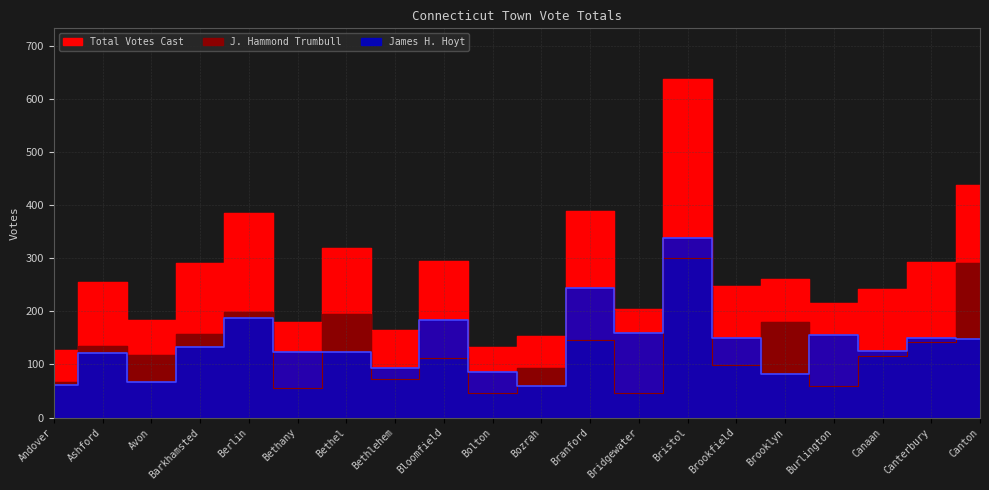

In James H. Hoyt, how many points are lower than both neighbors (excluding endpoints)?

6